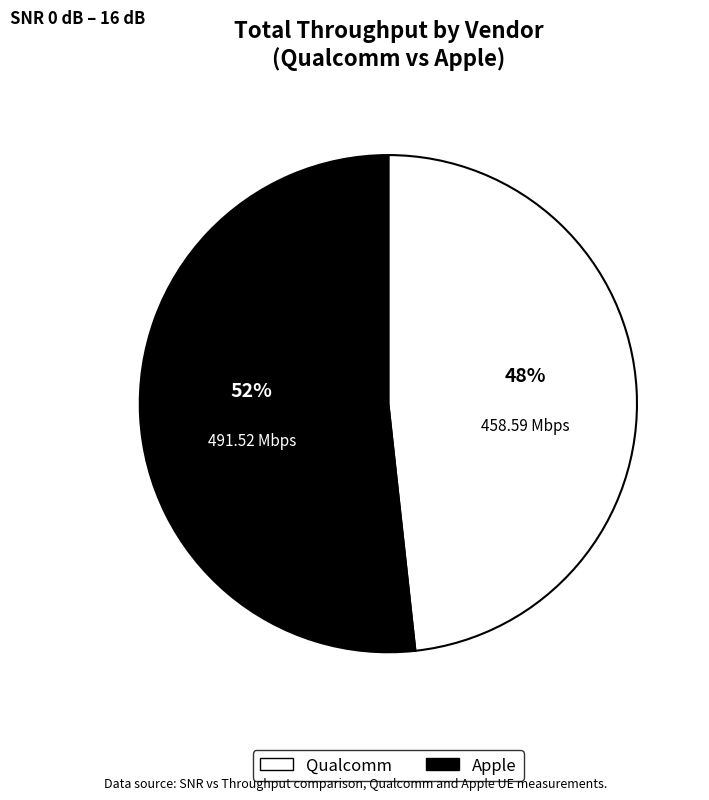

Is there a majority slice in this chart?

Yes